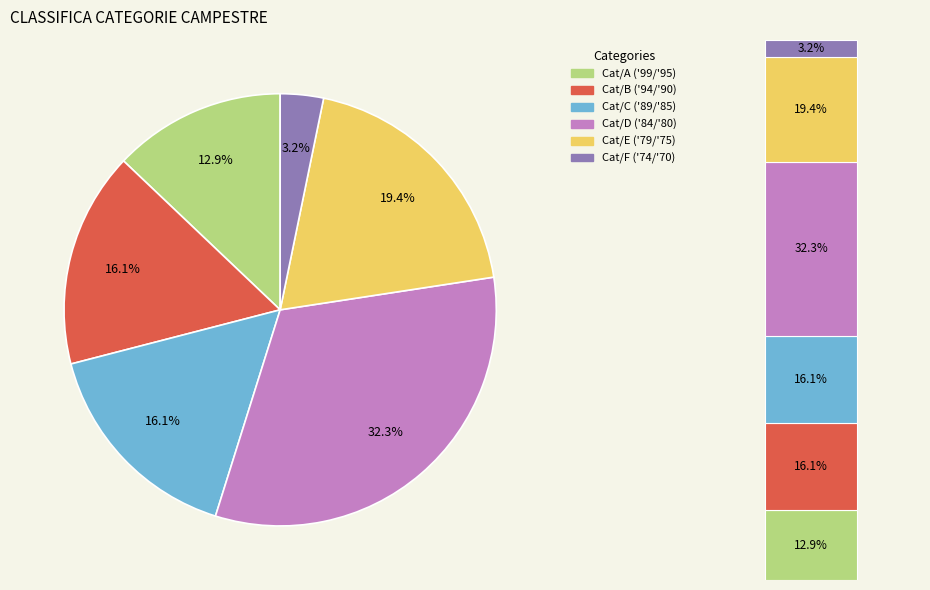

Rank the categories by value from lowest to highest.

Cat/F, Cat/A, Cat/B, Cat/C, Cat/E, Cat/D